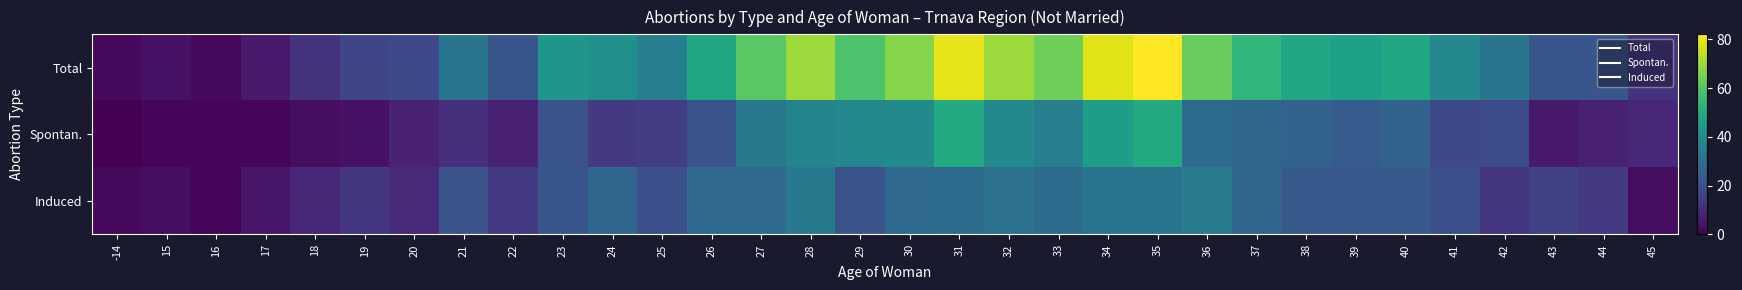

Which series has the largest total across all categories?

Total